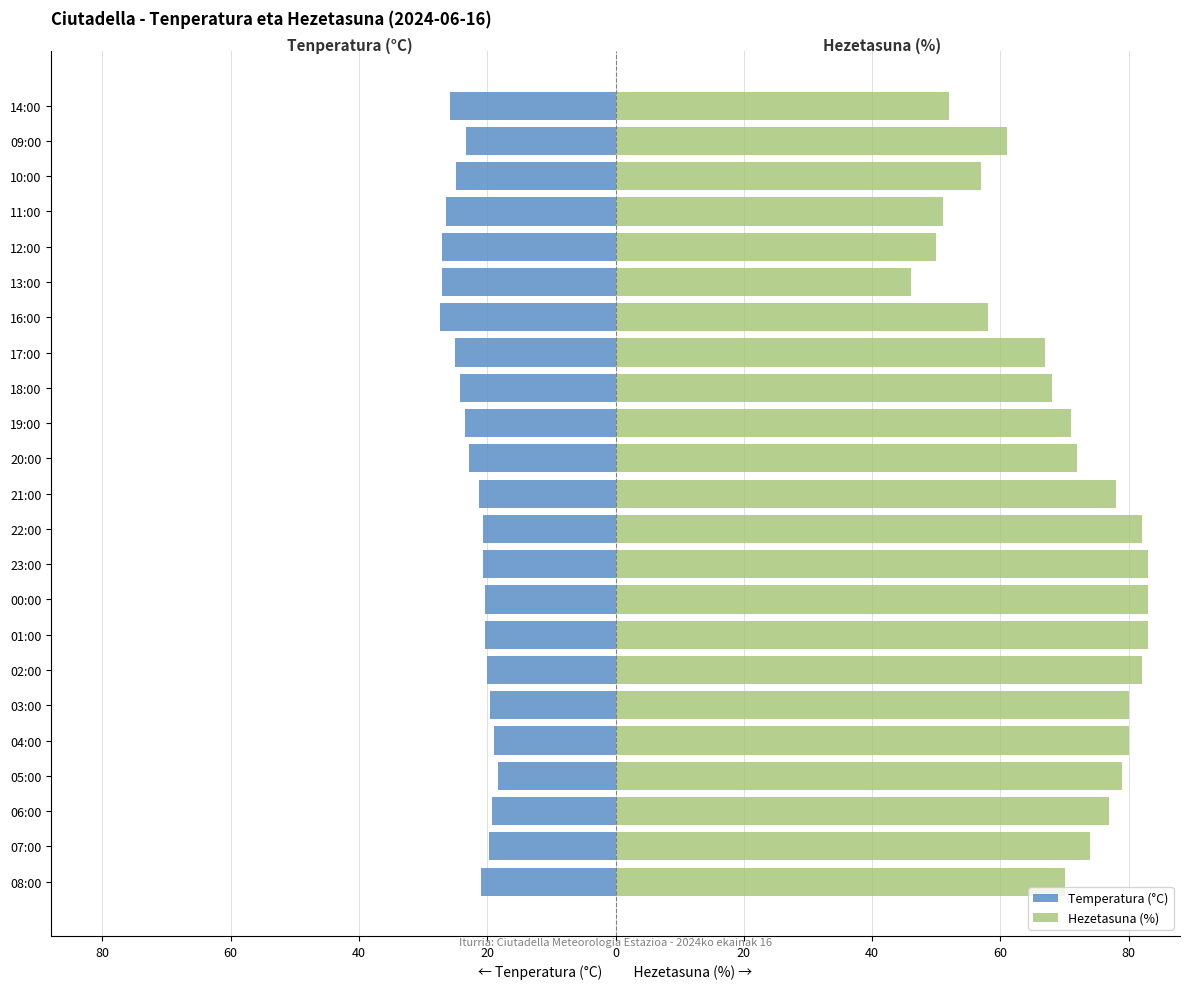

Which has a higher value, 06:00 or 21:00?

06:00